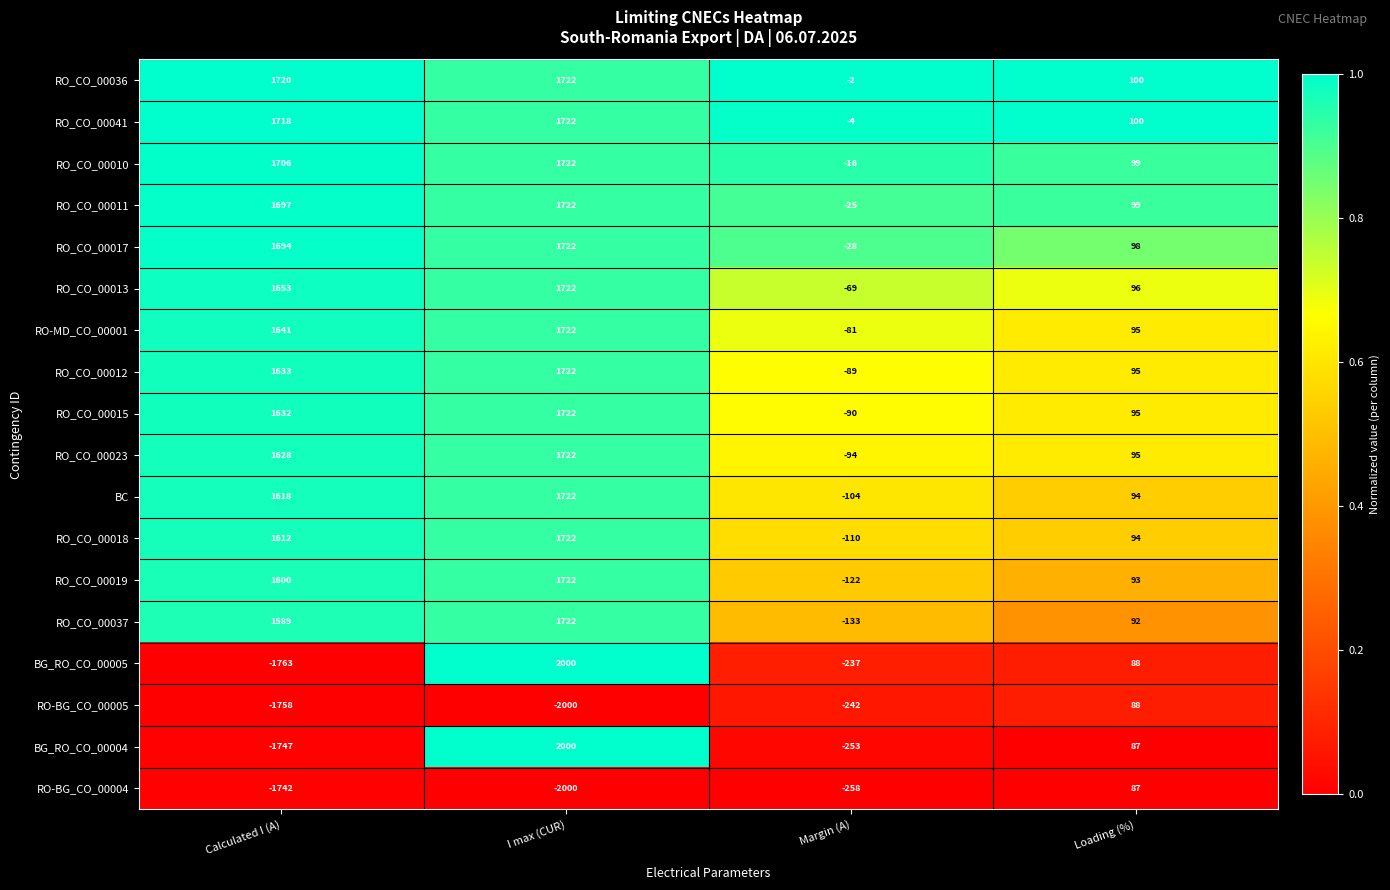

The RO_CO_00036 series shows 692 at I max (CUR). True or false?

False